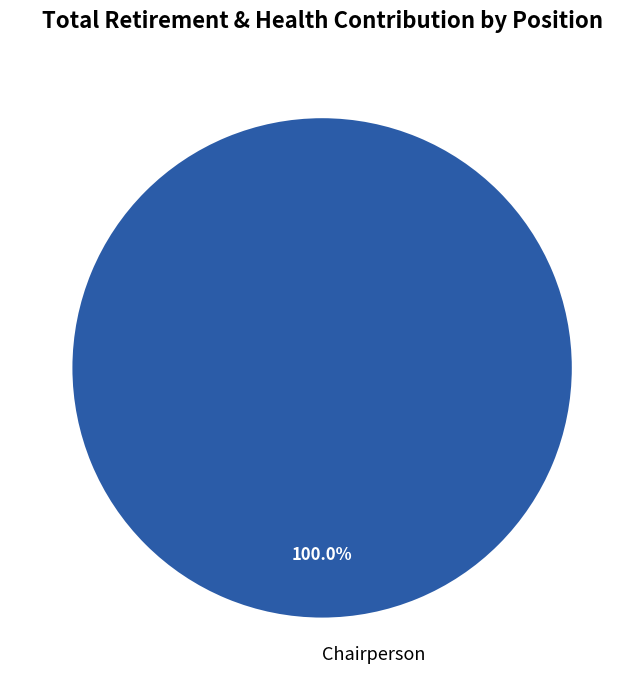

How many slices are in this pie chart?

1